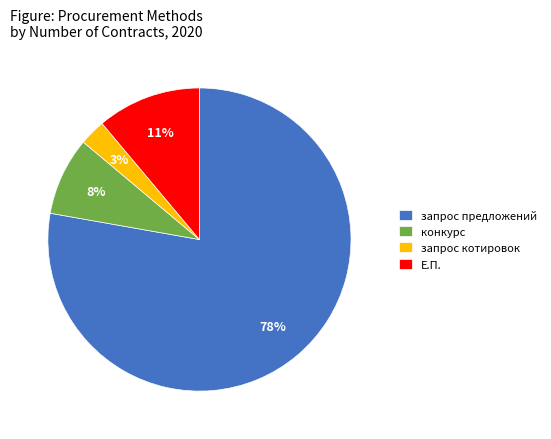

How many slices are in this pie chart?

4